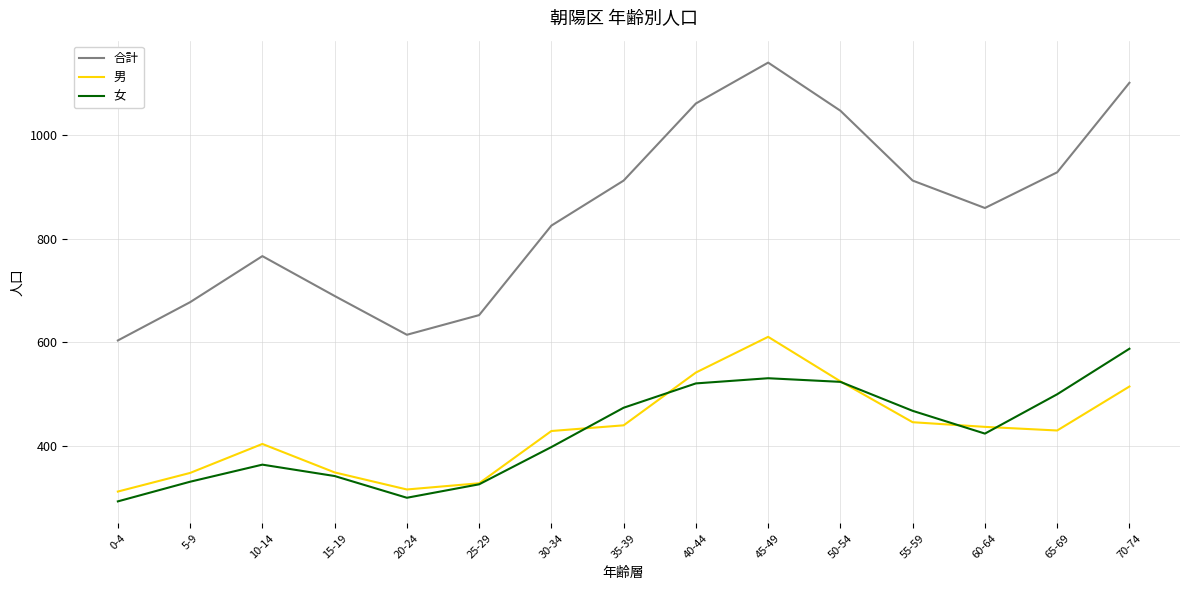

At which category does 合計 reach its first local valley?

20-24